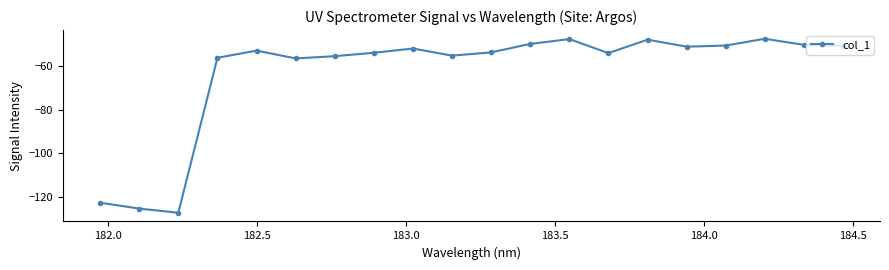

Does the chart have visible grid lines?

No